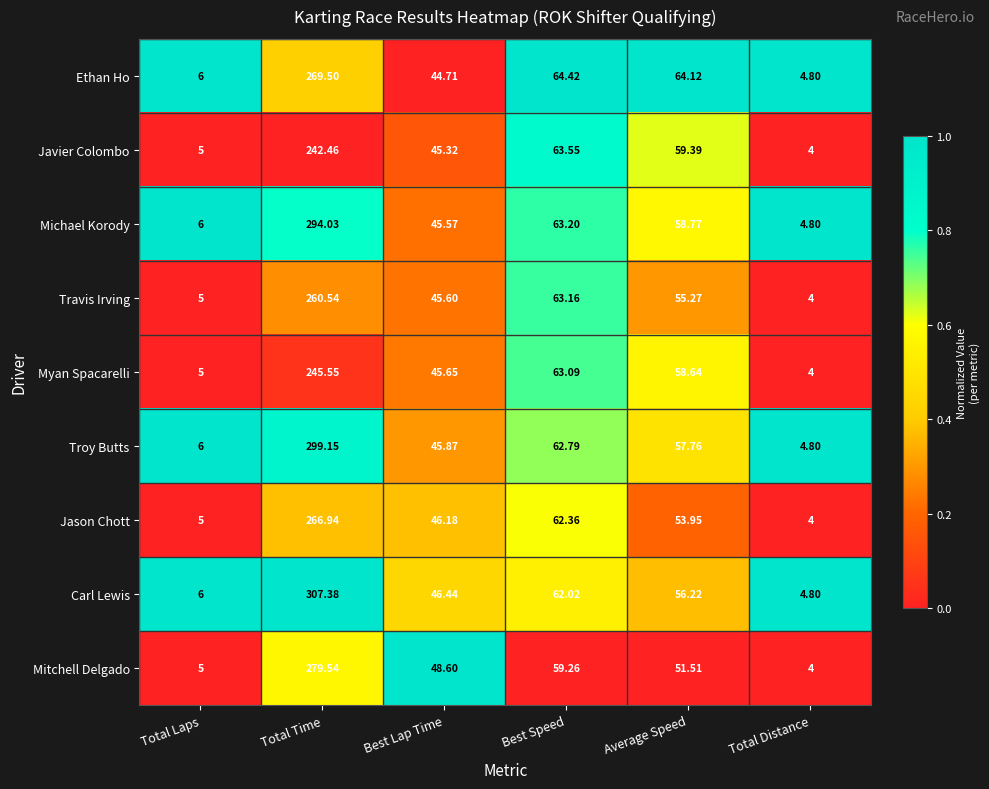

Which series has the largest total across all categories?

Carl Lewis